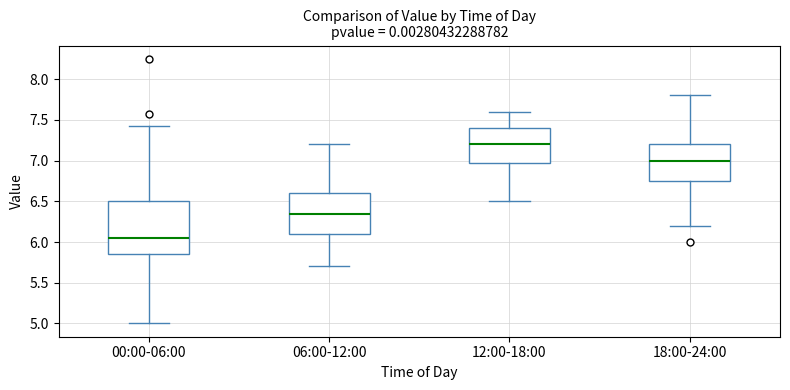

Where does the median line of the box for 18:00-24:00 sit on the y-axis? The values are not printed on the chart, so give them approximately, as read against the axis.

7.00